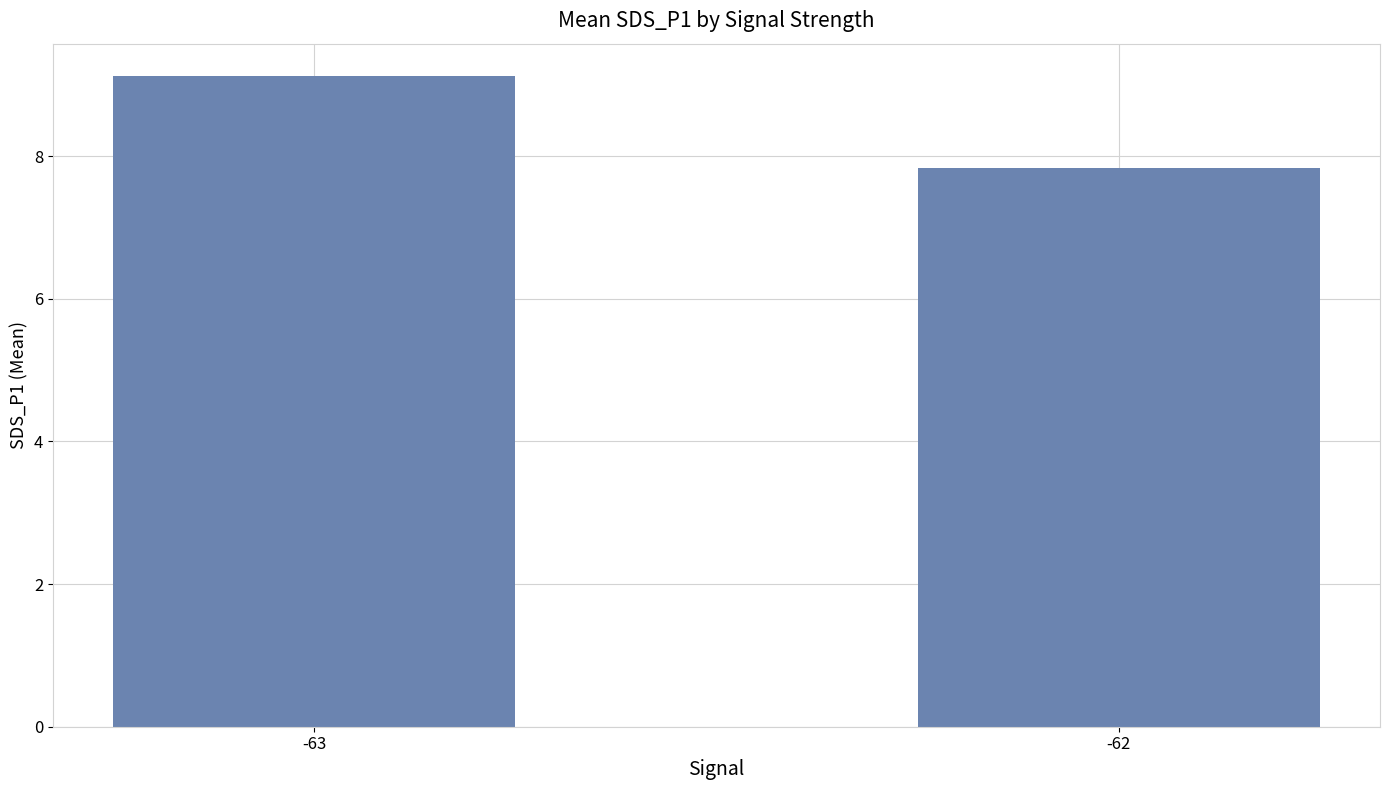

How many data points are less than 9?

1